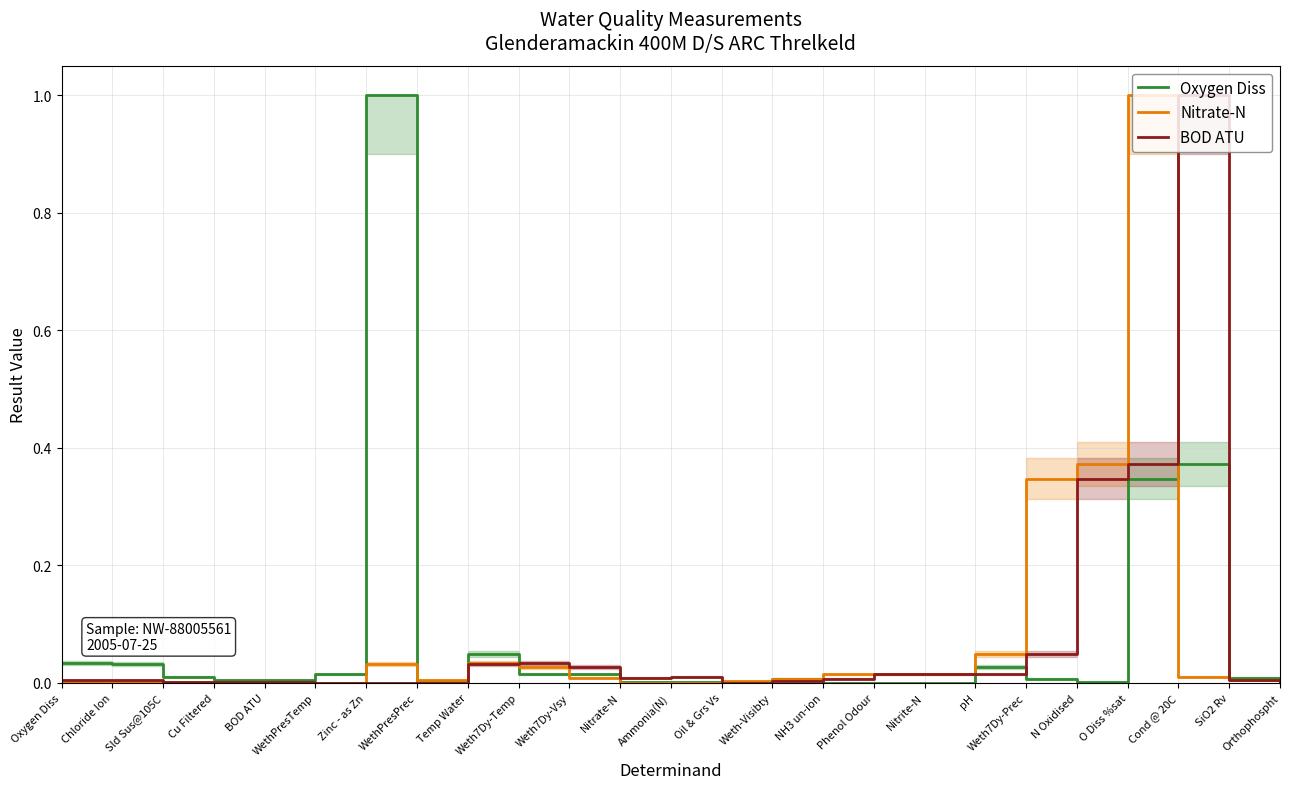

Reading left to right, what are all the values shown in this chart?

Oxygen Diss: 0.0	0.0	0.0	0.0	0.0	0.0	1.0	0.0	0.0	0.0	0.0	0.0	0.0	0.0	0.0	0.0	0.0	0.0	0.0	0.0	0.0	0.3	0.4	0.0	0.0
Nitrate-N: 0.0	0.0	0.0	0.0	0.0	0.0	0.0	0.0	0.0	0.0	0.0	0.0	0.0	0.0	0.0	0.0	0.0	0.0	0.0	0.3	0.4	1.0	0.0	0.0	0.0
BOD ATU: 0.0	0.0	0.0	0.0	0.0	0.0	0.0	0.0	0.0	0.0	0.0	0.0	0.0	0.0	0.0	0.0	0.0	0.0	0.0	0.0	0.3	0.4	1.0	0.0	0.0